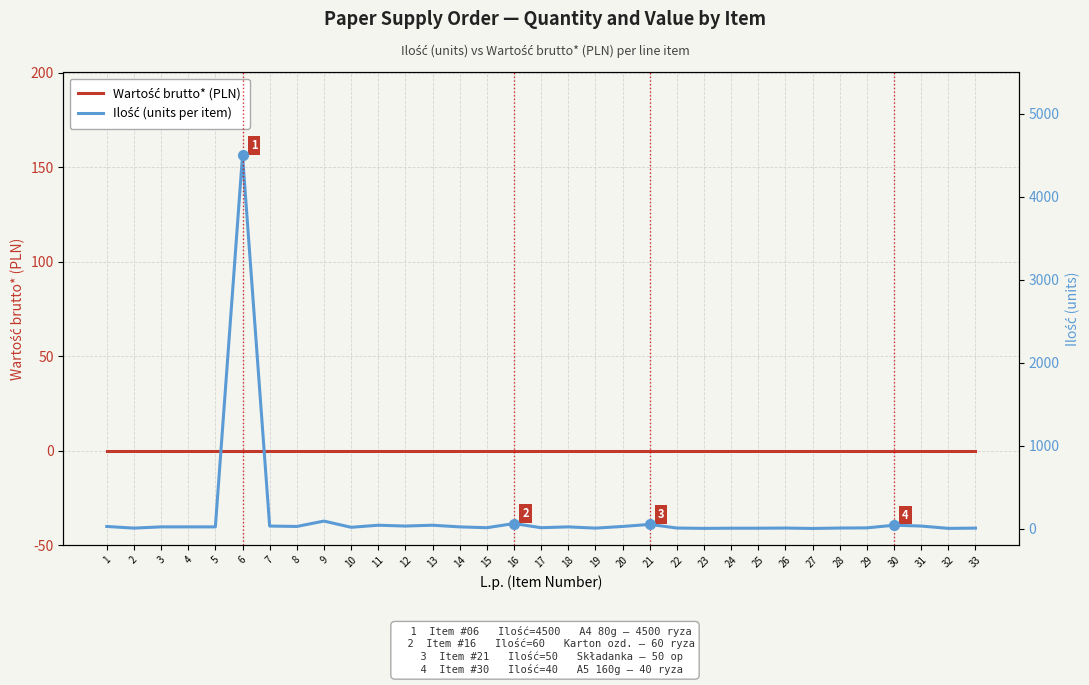

Between 11 and 17, which series saw the biggest shift?

Ilość